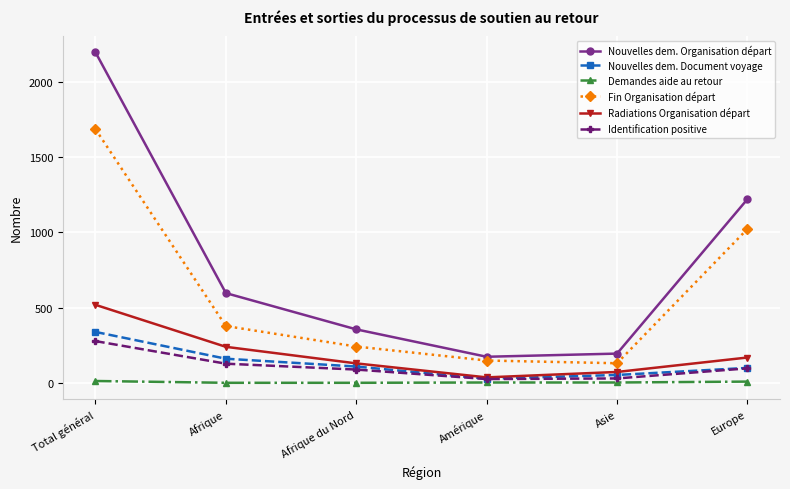

List the labels in order of Radiations Organisation départ value, largest first.

Total général, Afrique, Europe, Afrique du Nord, Asie, Amérique